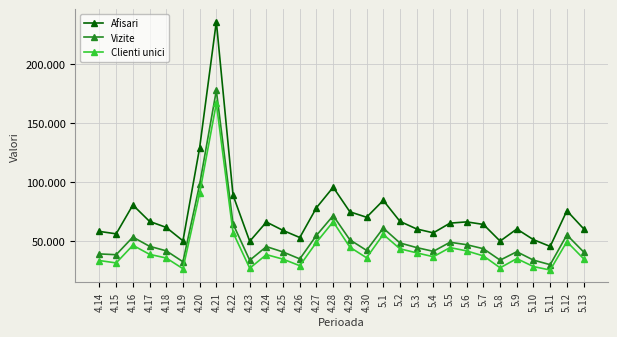

At how many categories does at least one series exceed 187127?

1